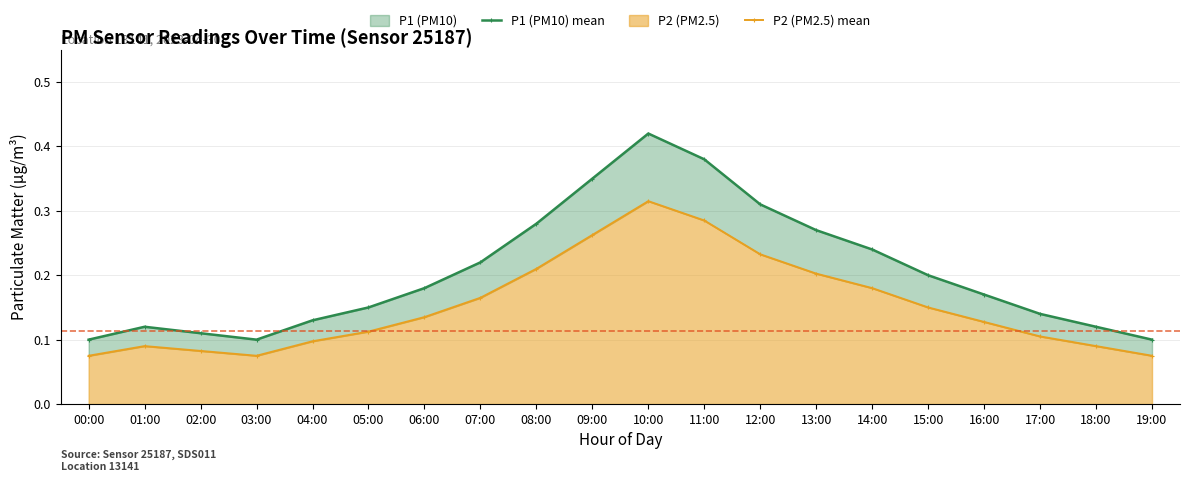

Which series has the largest range (max minus min)?

P1 (PM10) mean